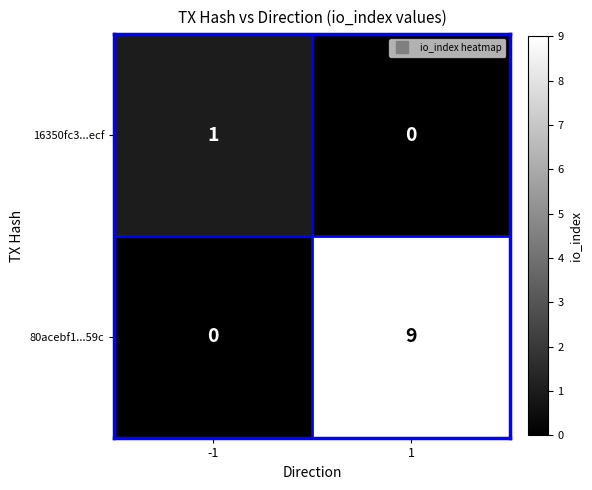

List the labels in order of 80acebf1...59c value, smallest first.

-1, 1